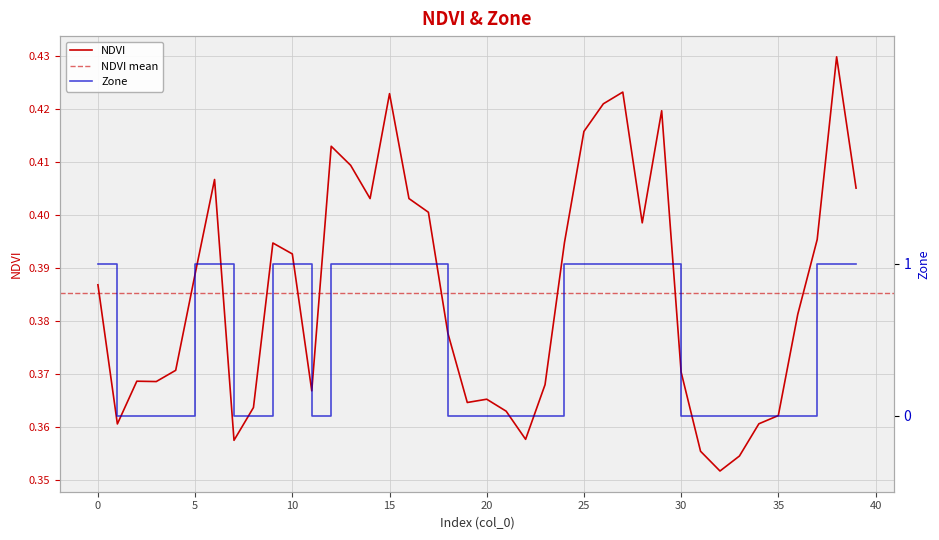

Read the NDVI value at 38.

0.4